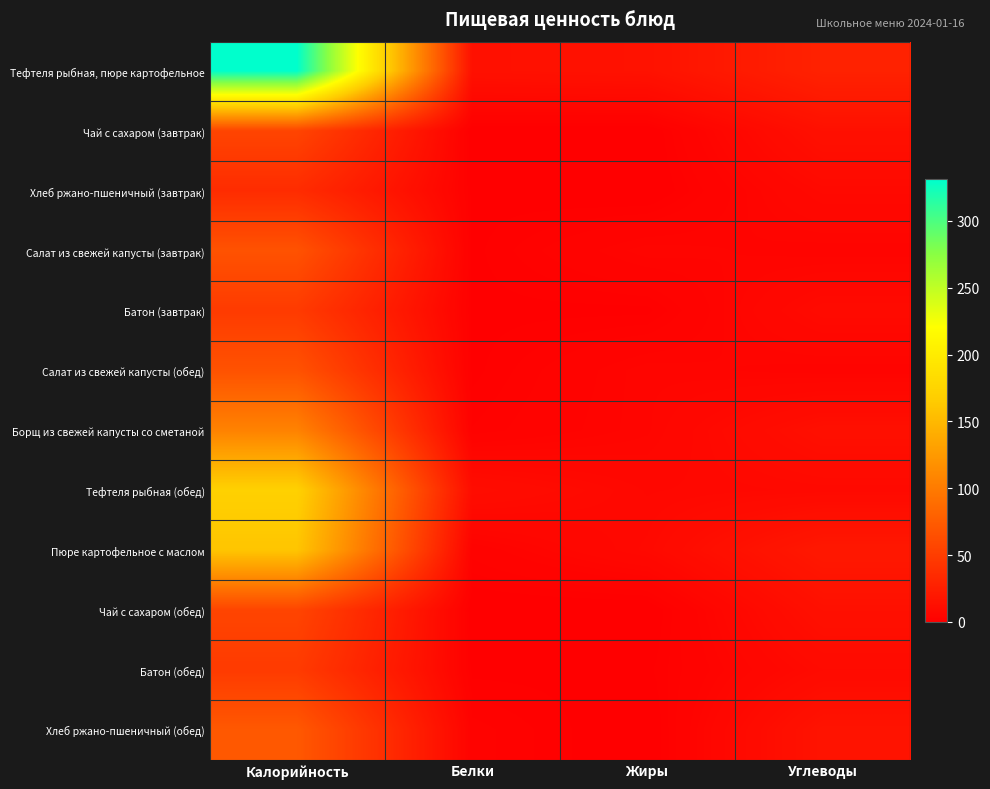

Reading left to right, list all the values displayed in this chart.

Тефтеля рыбная, пюре картофельное: Калорийность=331.0	Белки=14.0	Жиры=15.0	Углеводы=28.0
Чай с сахаром (завтрак): Калорийность=56.0	Белки=0.2	Жиры=0.0	Углеводы=13.7
Хлеб ржано-пшеничный (завтрак): Калорийность=36.0	Белки=1.0	Жиры=0.0	Углеводы=8.0
Салат из свежей капусты (завтрак): Калорийность=67.0	Белки=1.0	Жиры=5.0	Углеводы=4.0
Батон (завтрак): Калорийность=48.0	Белки=1.0	Жиры=1.0	Углеводы=9.0
Салат из свежей капусты (обед): Калорийность=67.0	Белки=1.0	Жиры=5.0	Углеводы=4.0
Борщ из свежей капусты со сметаной: Калорийность=106.0	Белки=2.0	Жиры=5.0	Углеводы=13.0
Тефтеля рыбная (обед): Калорийность=171.0	Белки=11.0	Жиры=7.0	Углеводы=8.0
Пюре картофельное с маслом: Калорийность=160.0	Белки=3.0	Жиры=8.0	Углеводы=20.0
Чай с сахаром (обед): Калорийность=56.0	Белки=0.2	Жиры=0.0	Углеводы=13.7
Батон (обед): Калорийность=48.0	Белки=1.0	Жиры=1.0	Углеводы=9.0
Хлеб ржано-пшеничный (обед): Калорийность=72.0	Белки=3.0	Жиры=0.0	Углеводы=16.0